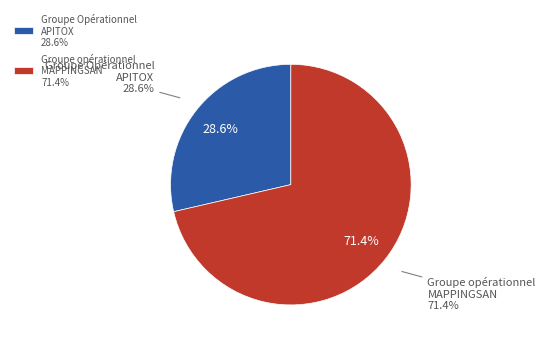

What is the majority slice?

Groupe opérationnel MAPPINGSAN